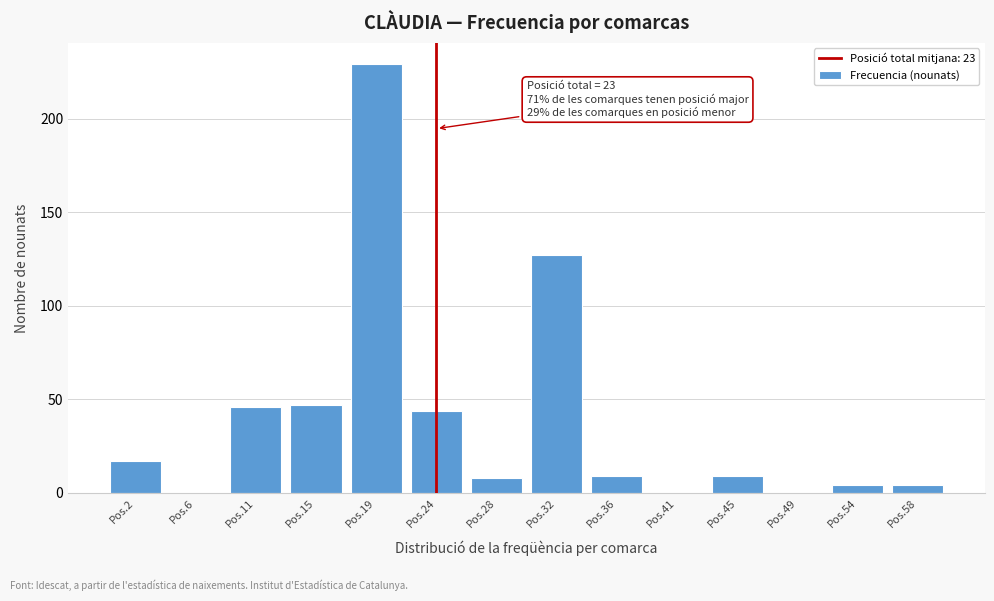

Reading left to right, list all the values displayed in this chart.

Pos.2=17	Pos.6=0	Pos.11=46	Pos.15=47	Pos.19=229	Pos.24=44	Pos.28=8	Pos.32=127	Pos.36=9	Pos.41=0	Pos.45=9	Pos.49=0	Pos.54=4	Pos.58=4